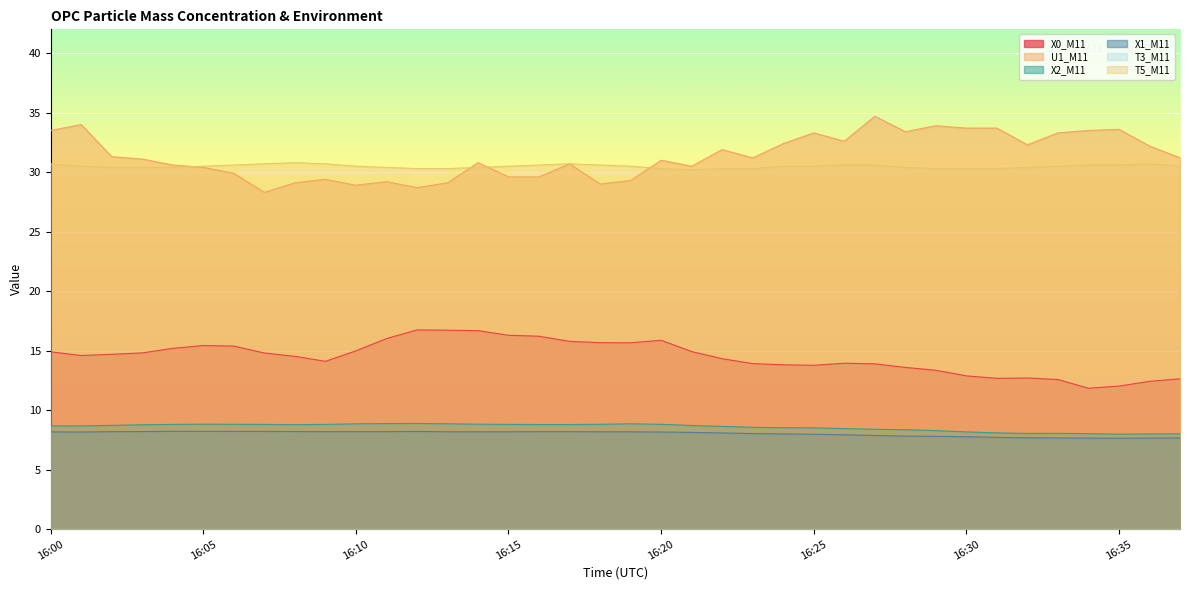

At which label does X2_M11 first exceed 8?

16:00